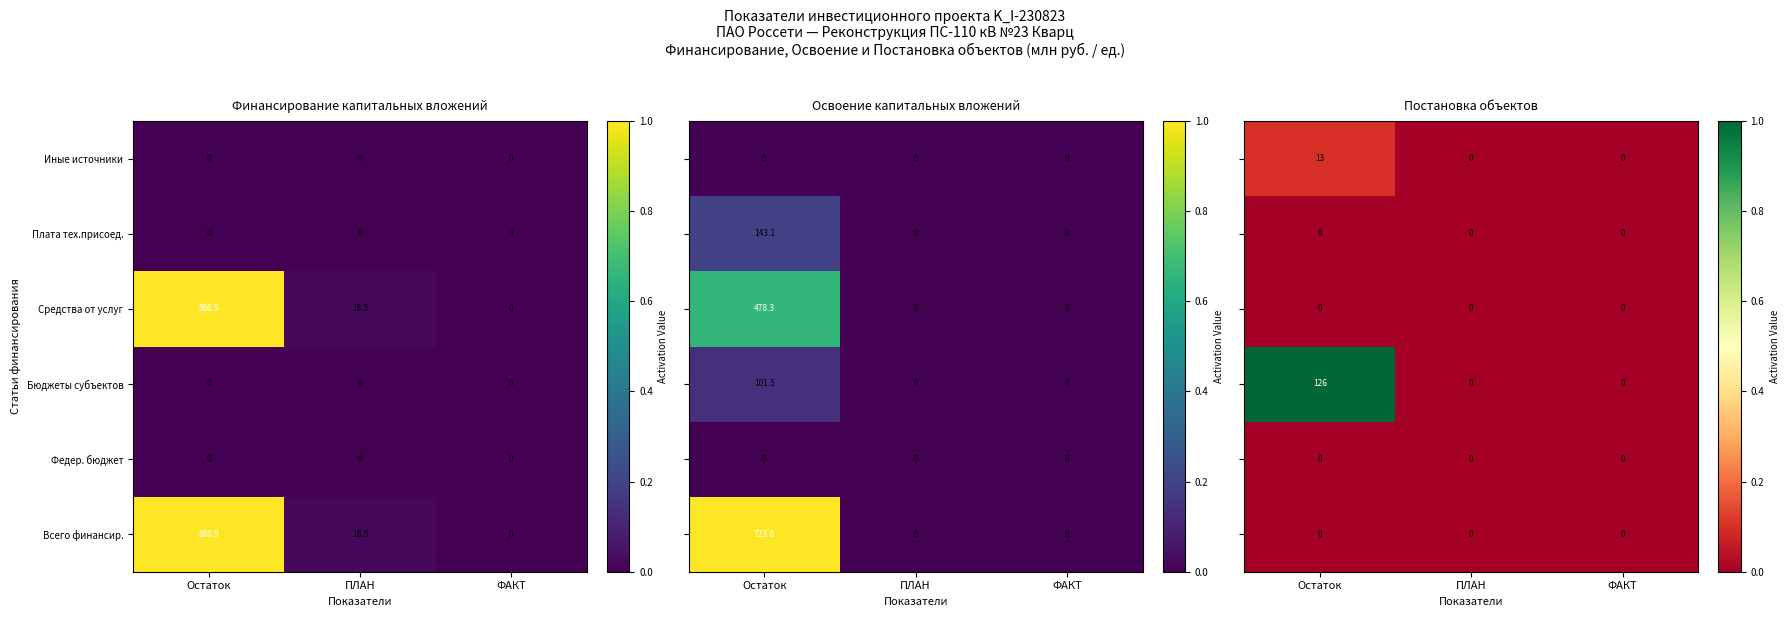

Is it true that Бюджеты субъектов equals 0.0 at ФАКТ?

True